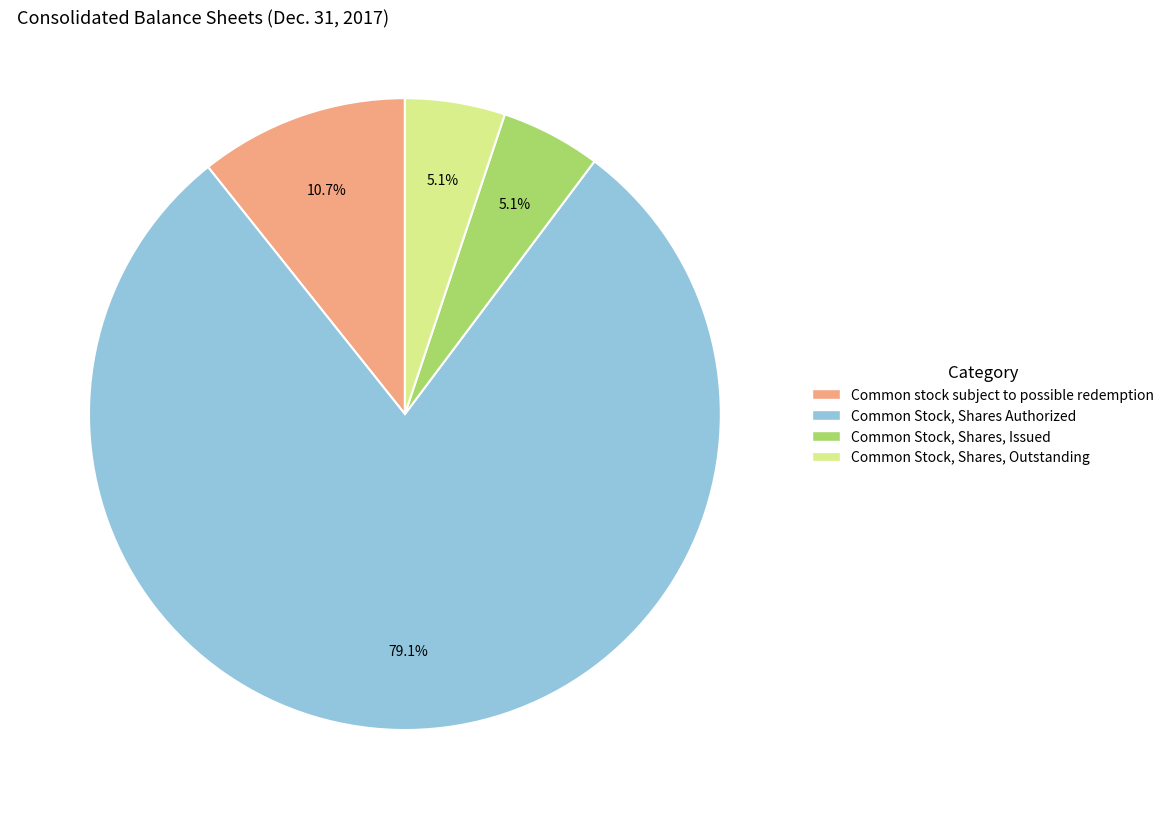

What percentage do Common Stock, Shares, Outstanding and Common Stock, Shares, Issued together represent?

10.2%